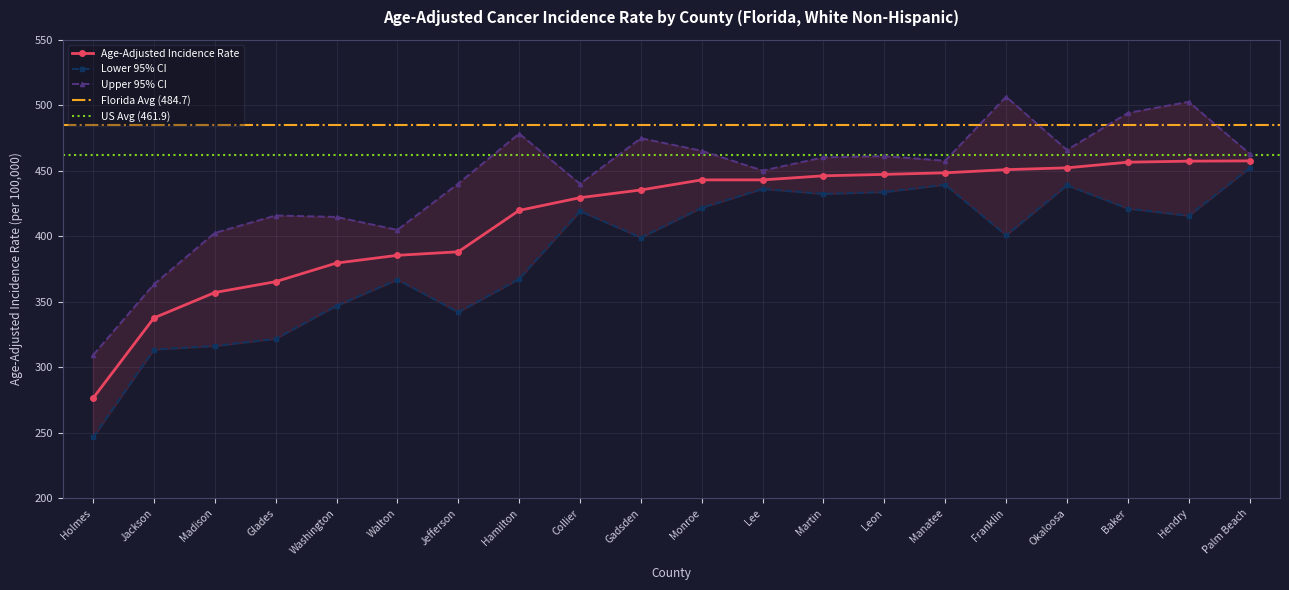

Rank the categories by Upper 95% CI value from lowest to highest.

Holmes, Jackson, Madison, Walton, Washington, Glades, Collier, Jefferson, Lee, Manatee, Martin, Leon, Palm Beach, Monroe, Okaloosa, Gadsden, Hamilton, Baker, Hendry, Franklin